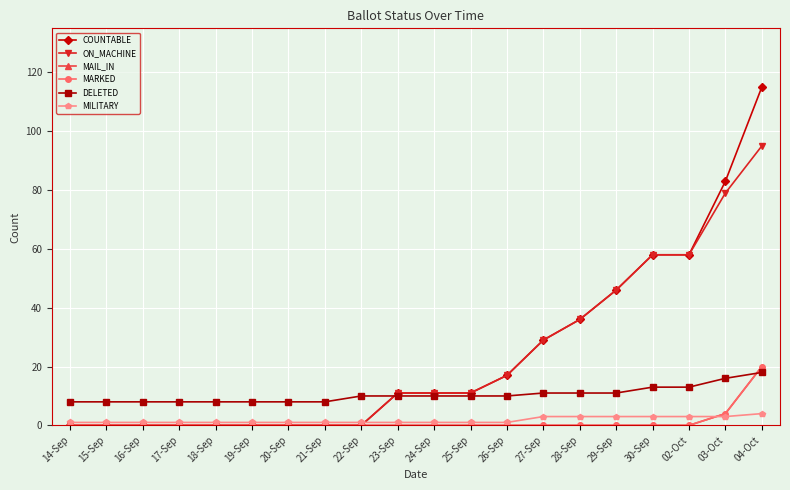

Is this an area chart (filled region under the line)?

No